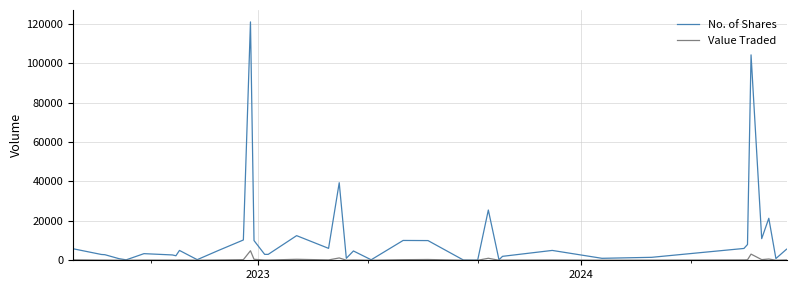

What is the maximum value for Value Traded?

4839